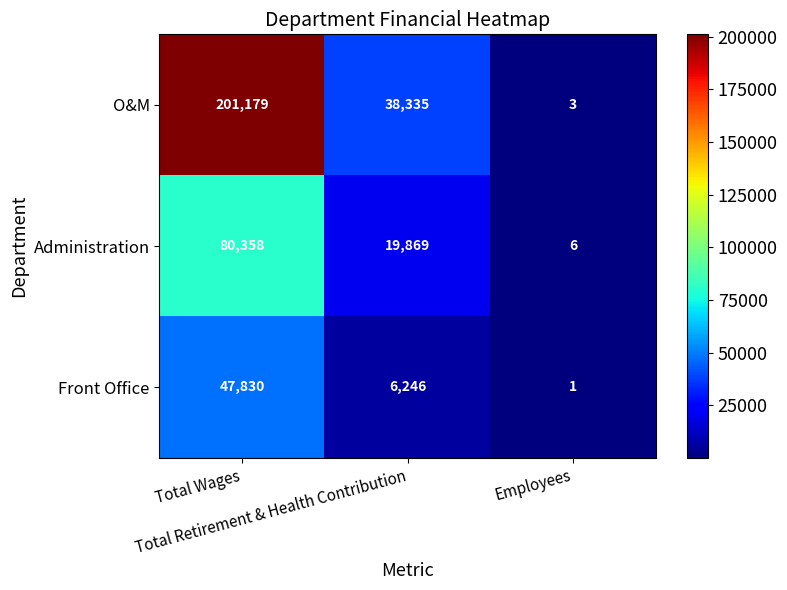

What is the average value of the O&M series?

79839